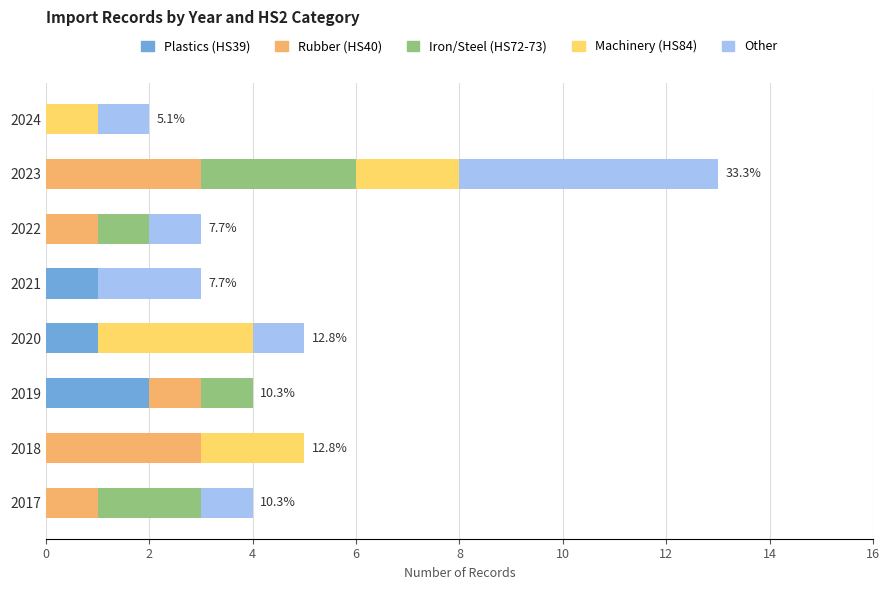

What is the total value across all series at 2020?

5